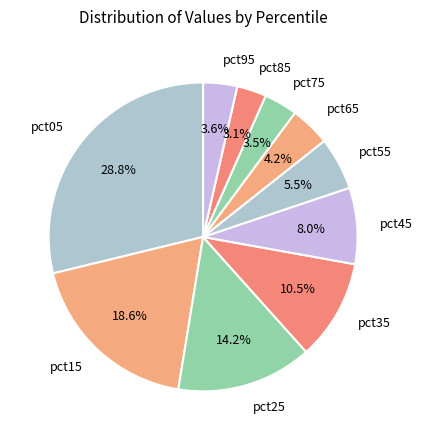

To the nearest percent, what is the combined percentage of pct95 and pct45?

12%